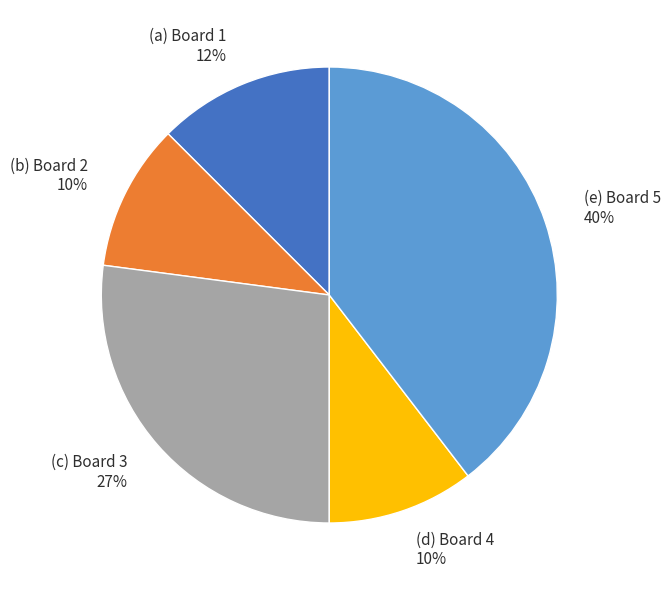

What percentage is the (c) Board 3 27% slice, to the nearest percent?

27%